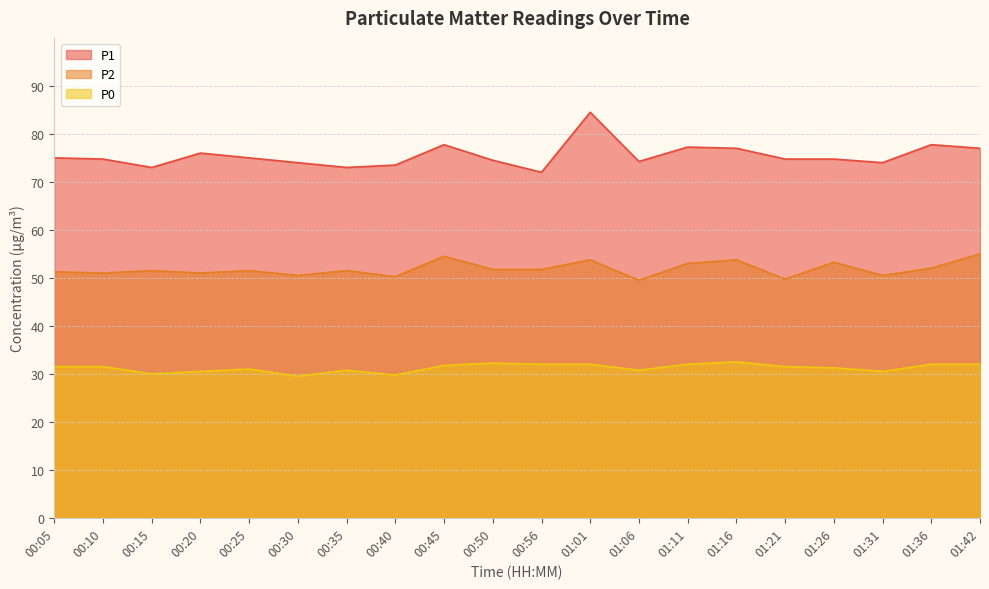

At which category does the chart reach its peak across all series?

01:01